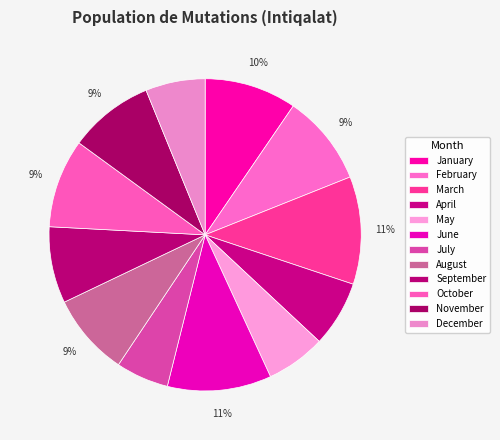

What percentage is the December slice, to the nearest percent?

6%